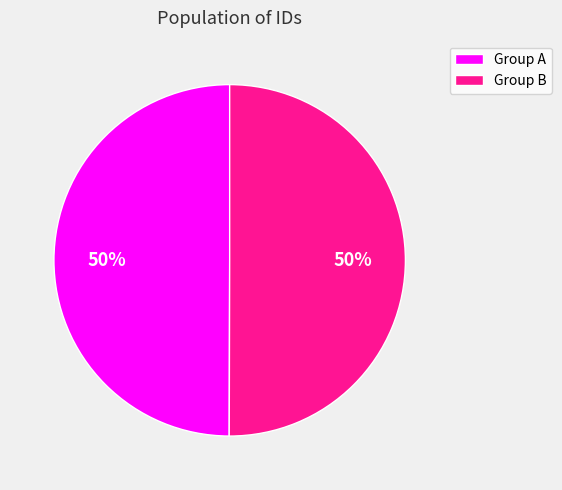

Is the sum of Group B and Group A greater than half?

Yes